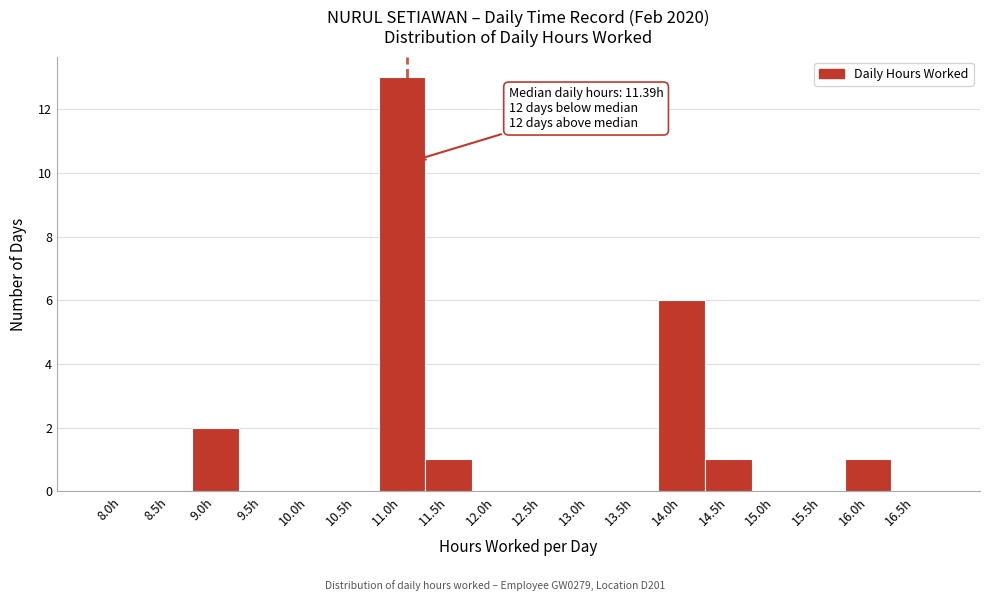

Reading left to right, list all the values displayed in this chart.

8.0h=0	8.5h=0	9.0h=2	9.5h=0	10.0h=0	10.5h=0	11.0h=13	11.5h=1	12.0h=0	12.5h=0	13.0h=0	13.5h=0	14.0h=6	14.5h=1	15.0h=0	15.5h=0	16.0h=1	16.5h=0